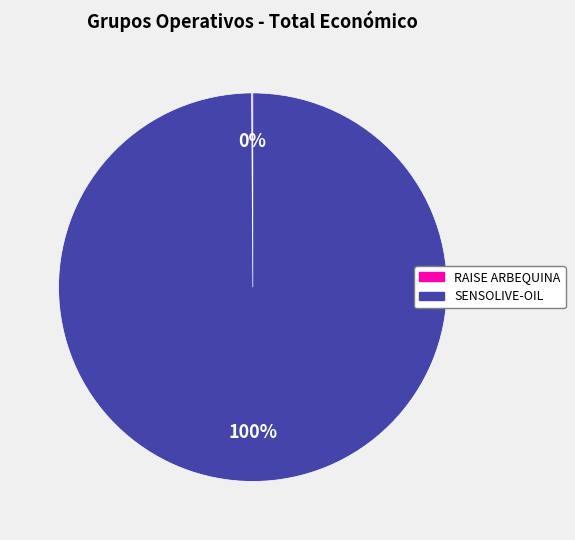

To the nearest percent, what is the average slice percentage?

50%